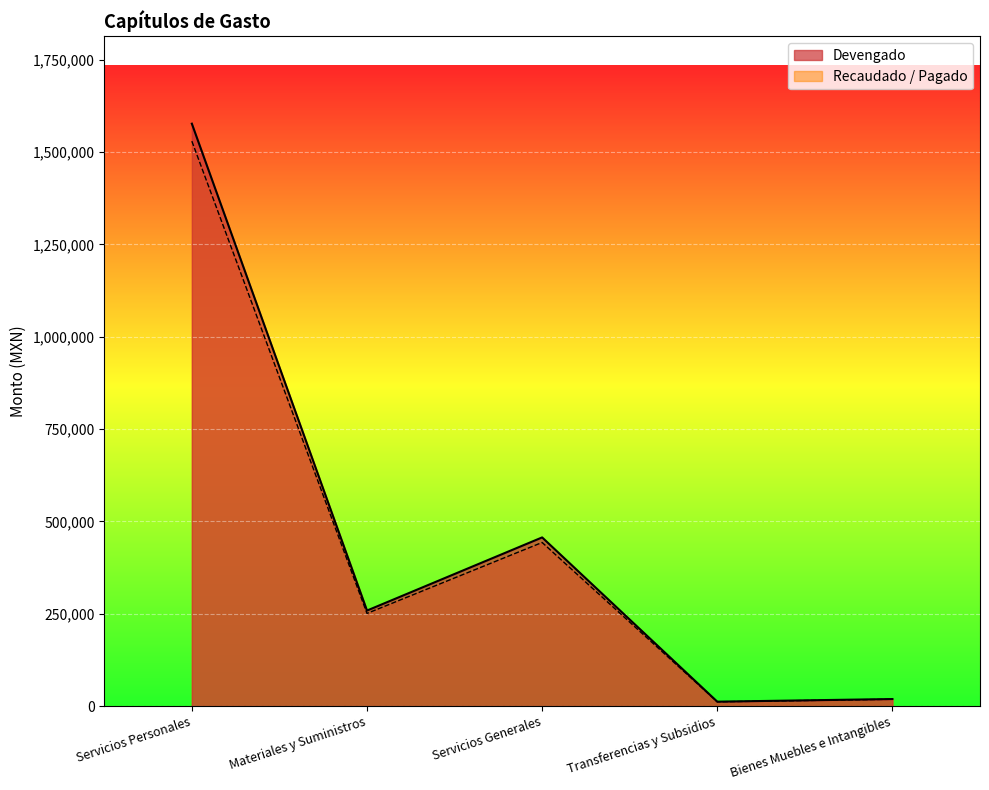

True or false: Devengado and Recaudado / Pagado intersect in this chart.

False